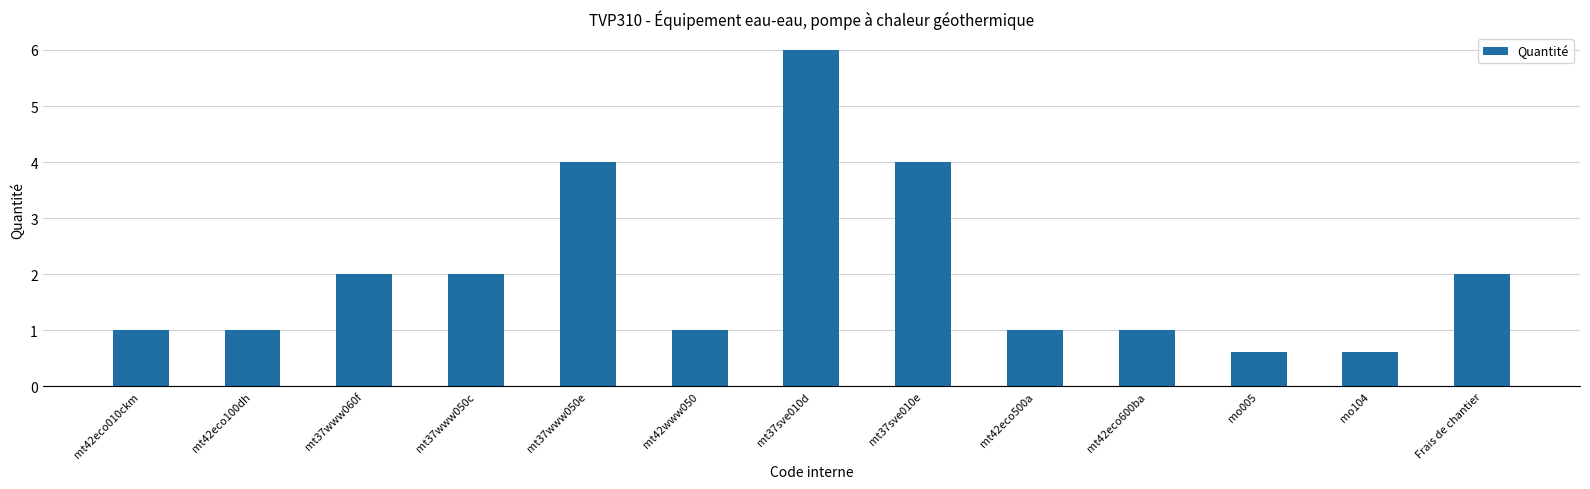

The value at mt37www060f is 2.0. True or false?

True